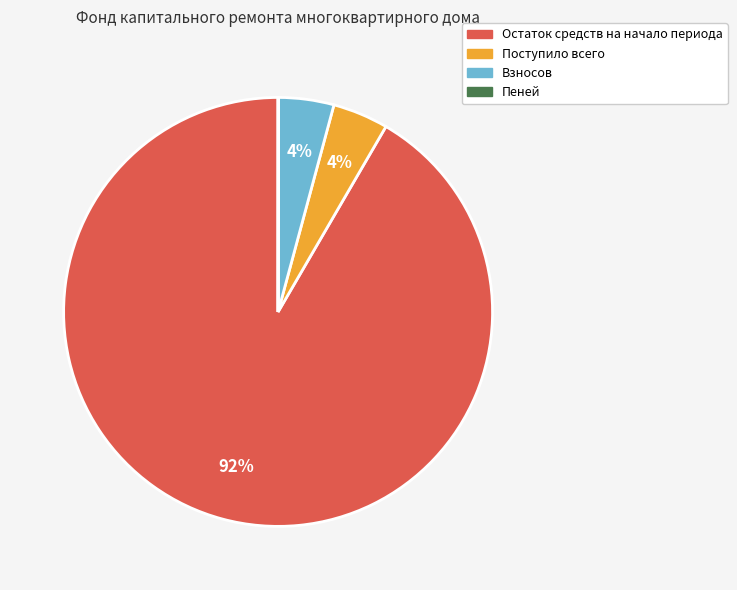

Which category accounts for the majority?

Остаток средств на начало периода